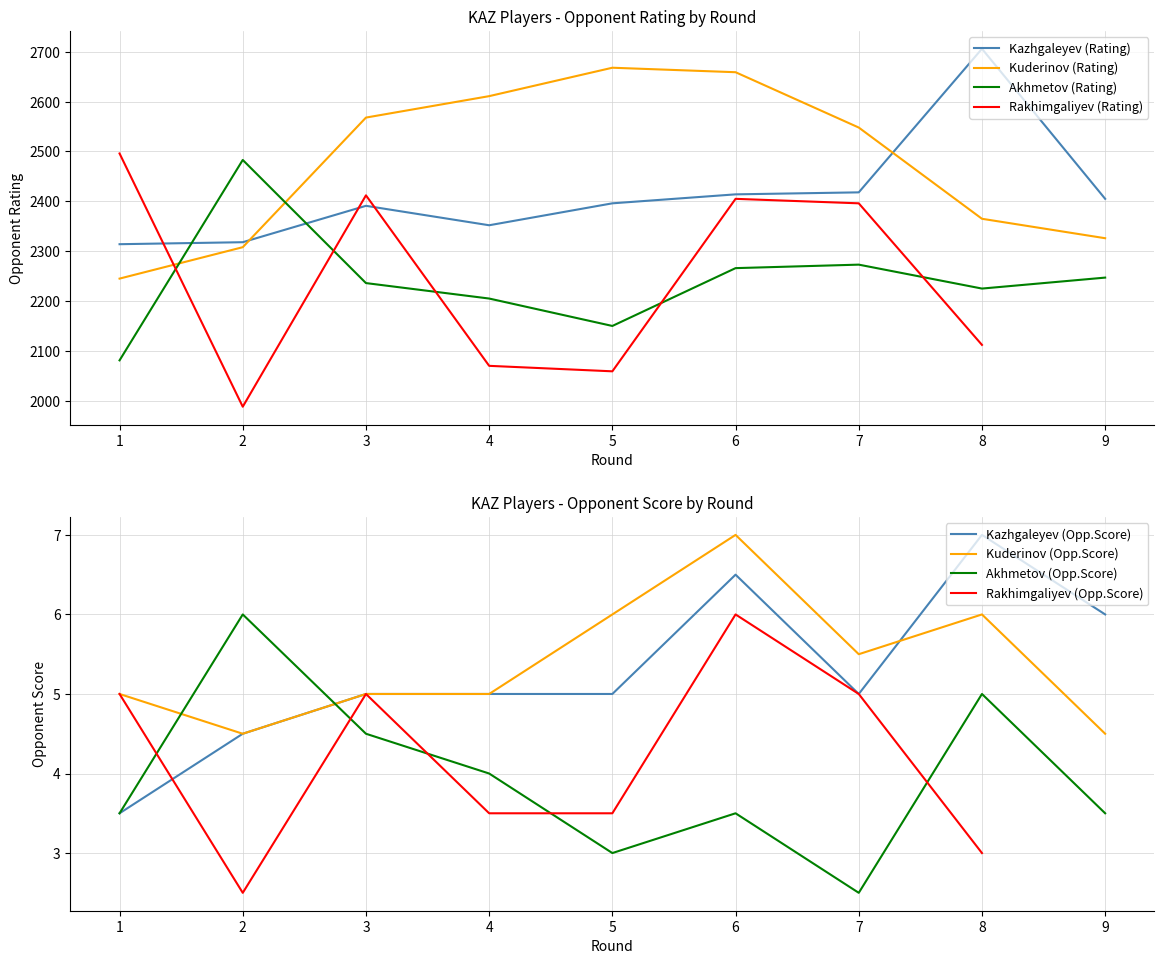

What is the value of the Kazhgaleyev (Rating) point at the 2nd from the left?

2318